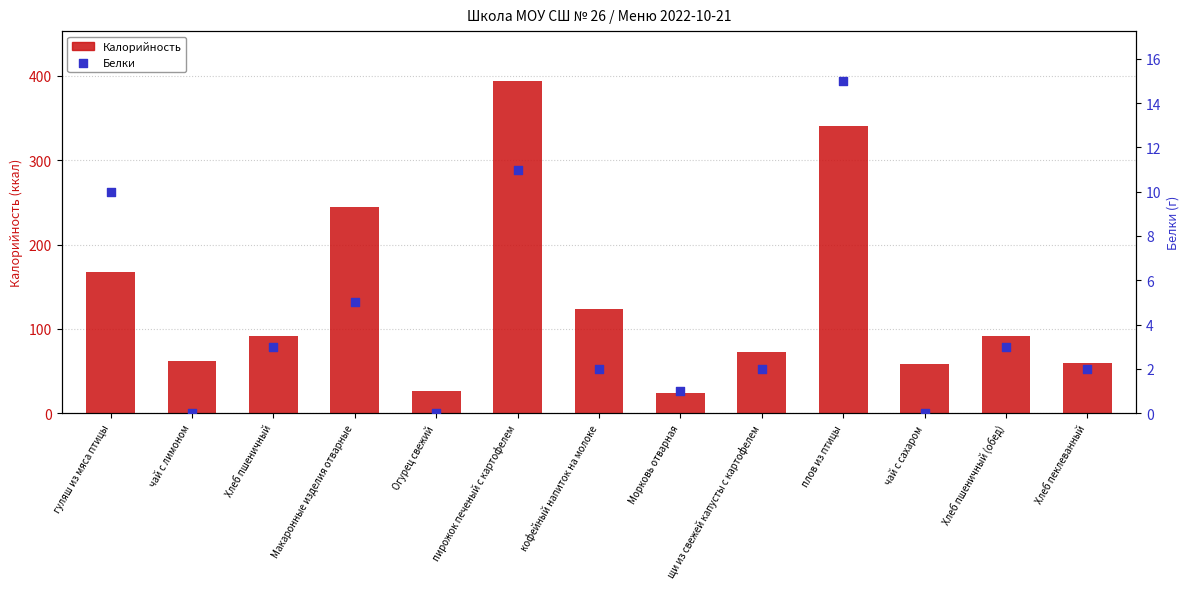

At how many categories does at least one series exceed 29?

11